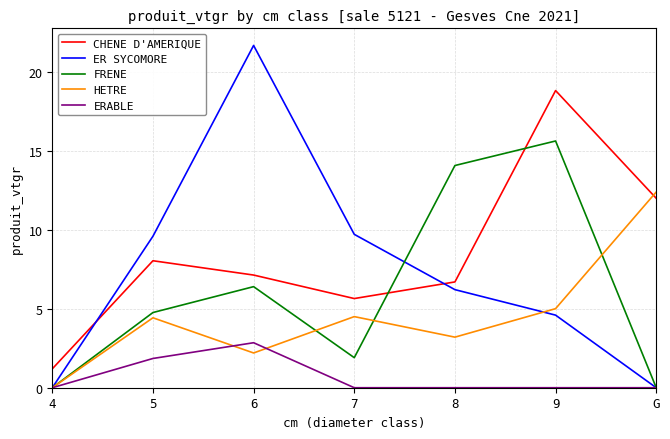

What is the sum of all CHENE D'AMERIQUE values?

59.5